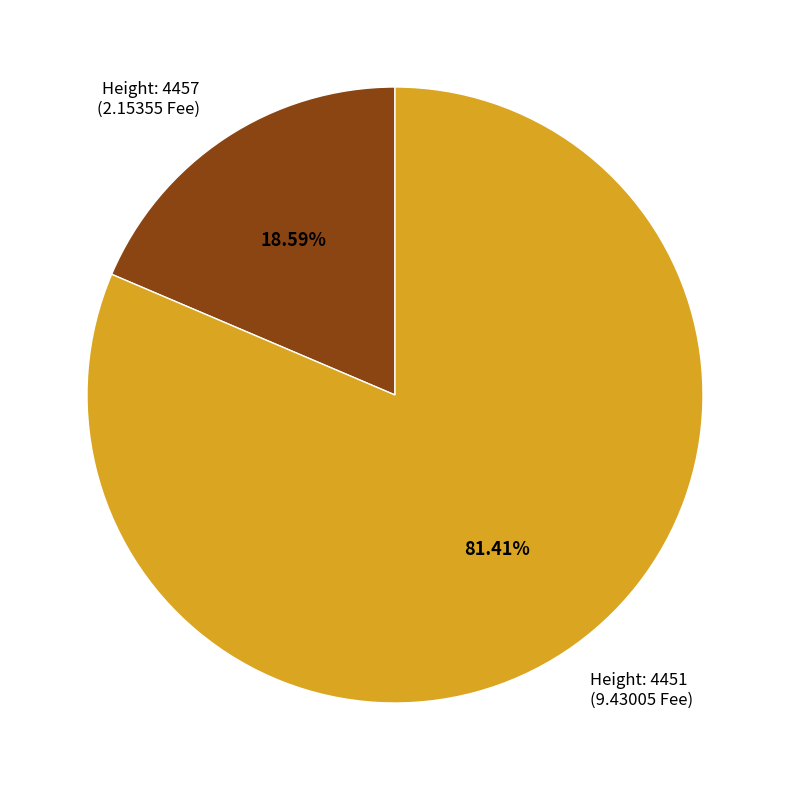

Rank the categories by value from highest to lowest.

Height: 4451 (9.43005 Fee), Height: 4457 (2.15355 Fee)